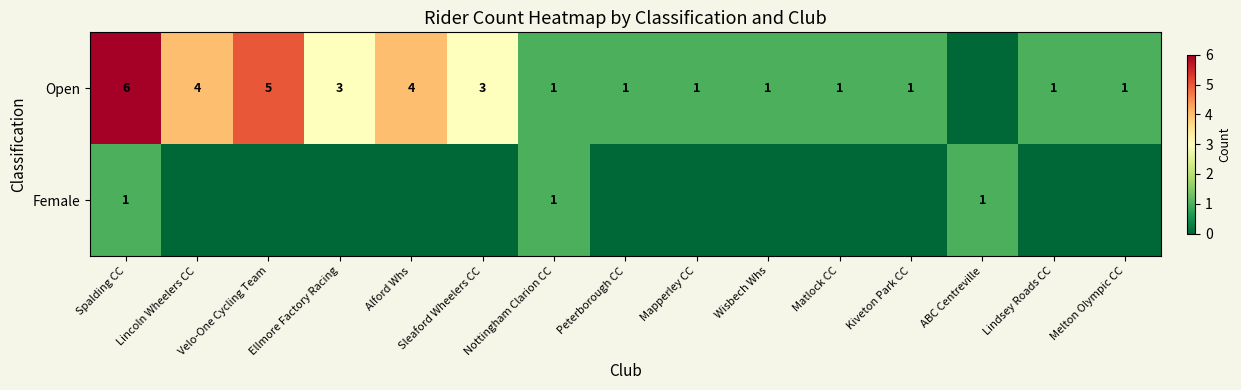

Is the value of Open at Velo-One Cycling Team greater than the value of Female at Spalding CC?

Yes